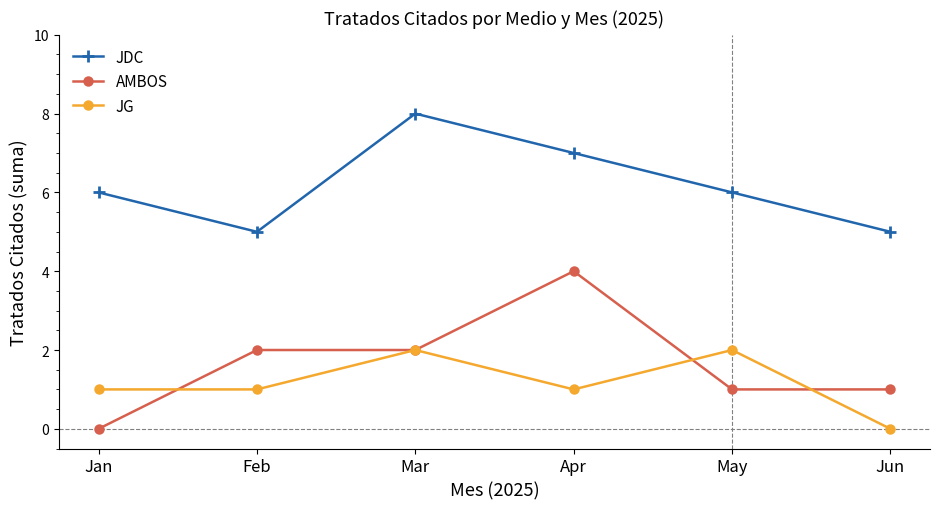

Count the AMBOS values in the range 1 to 2.

4